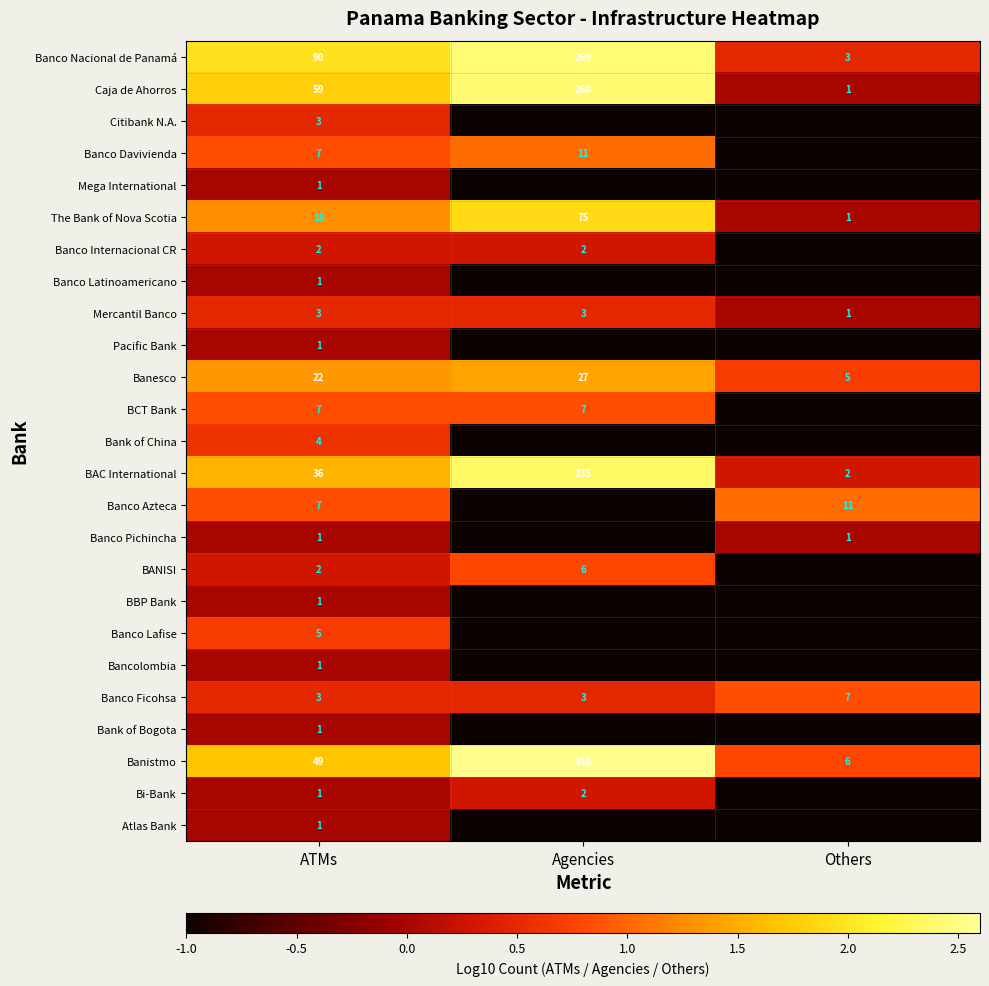

What is the difference between the highest and lowest values at ATMs?

89